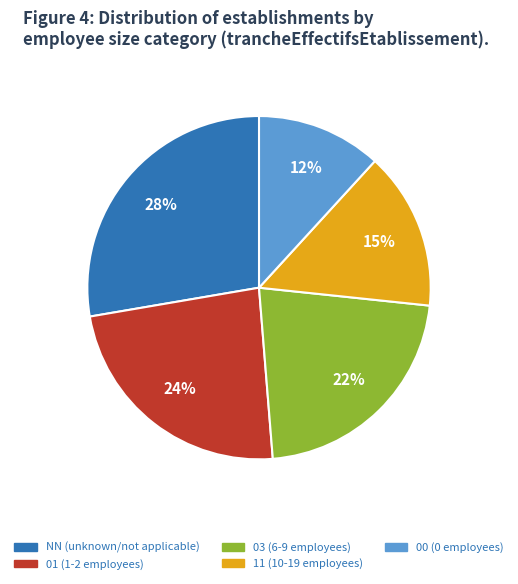

Is there any slice that represents more than half of the pie?

No